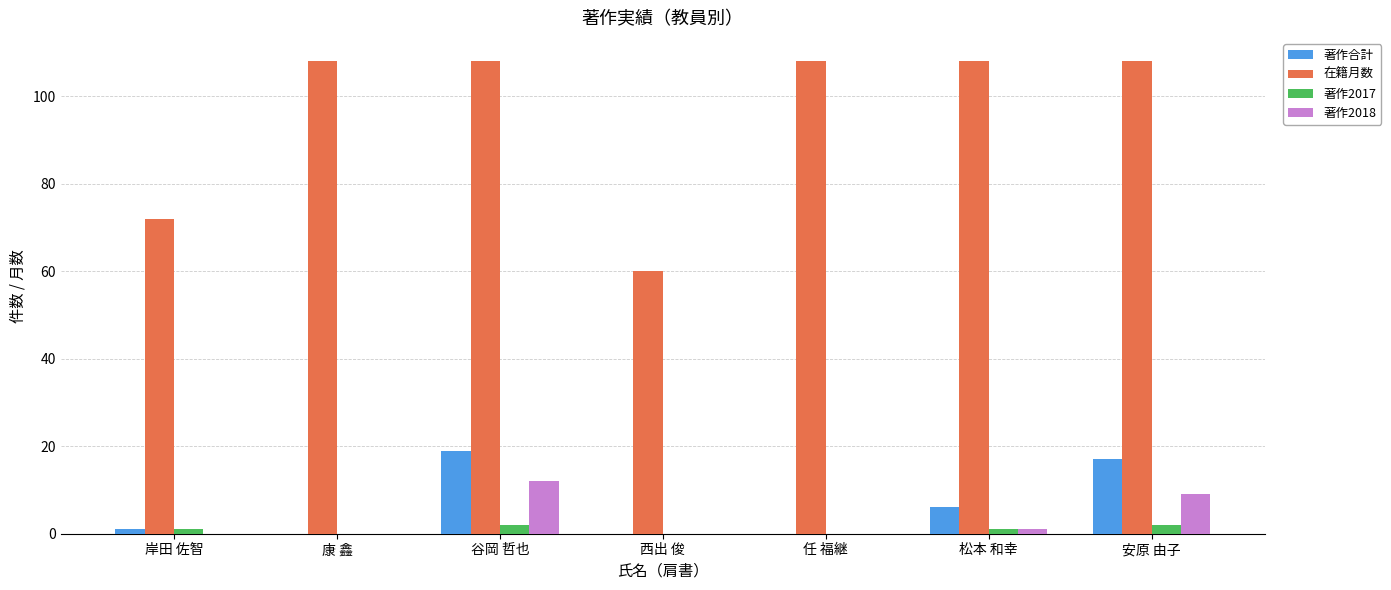

Is it true that 在籍月数 equals 108 at 松本 和幸?

True